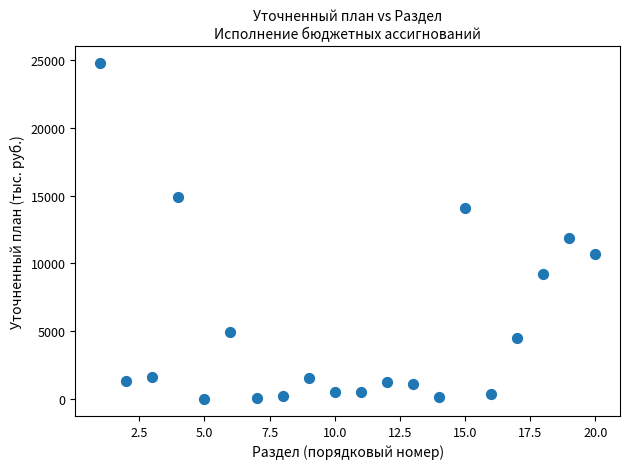

What is the range of X values (max minus min)?

19.0